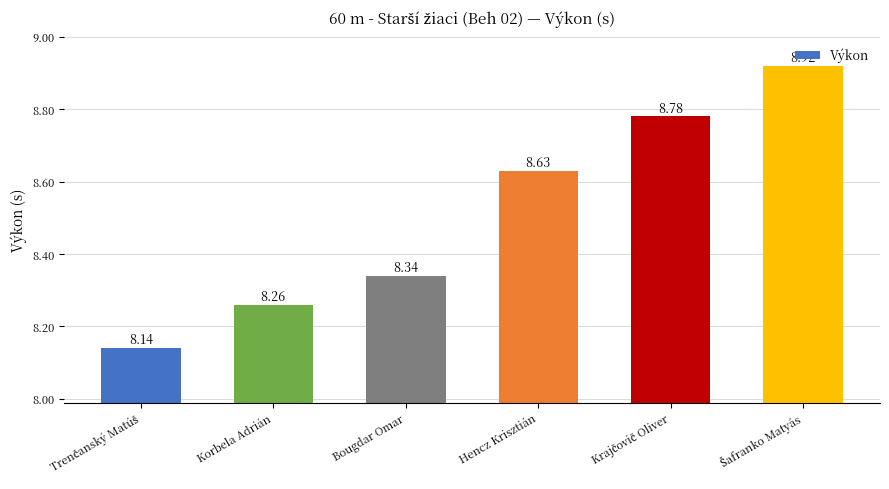

How many bars are there in total?

6